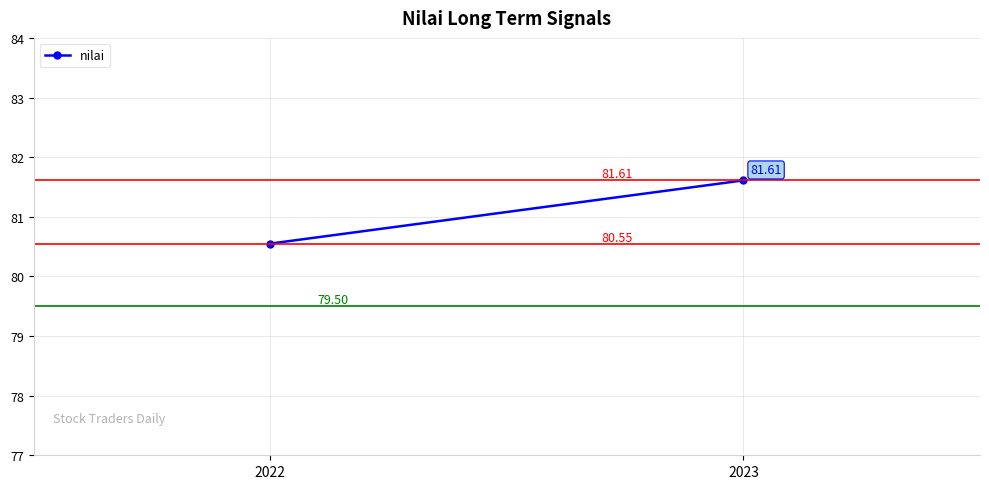

Reading left to right, extract all data points from this chart.

2022=80.5	2023=81.6